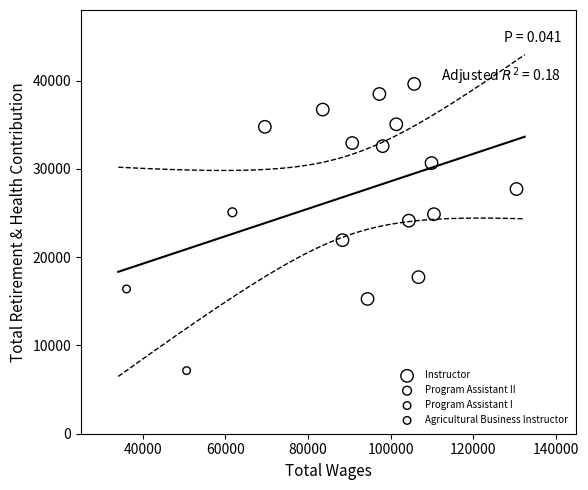

What are all the series names shown in the legend?

Instructor, Program Assistant II, Program Assistant I, Agricultural Business Instructor